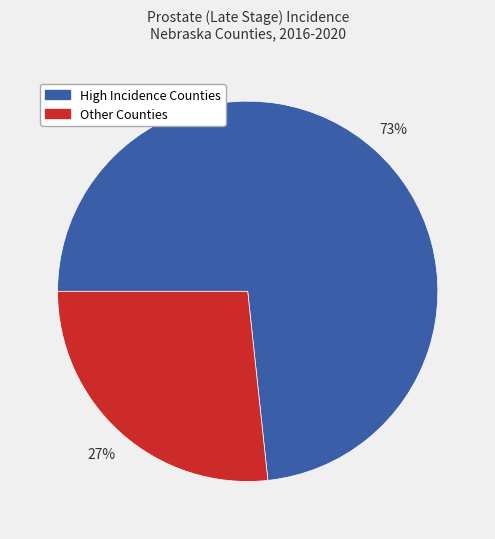

To the nearest percent, what is the average slice percentage?

50%